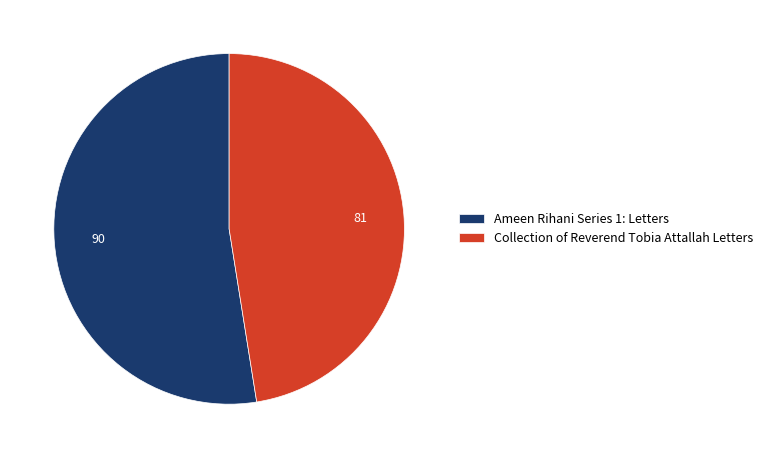

The Ameen Rihani Series 1: Letters slice represents 53% of the pie. True or false?

True